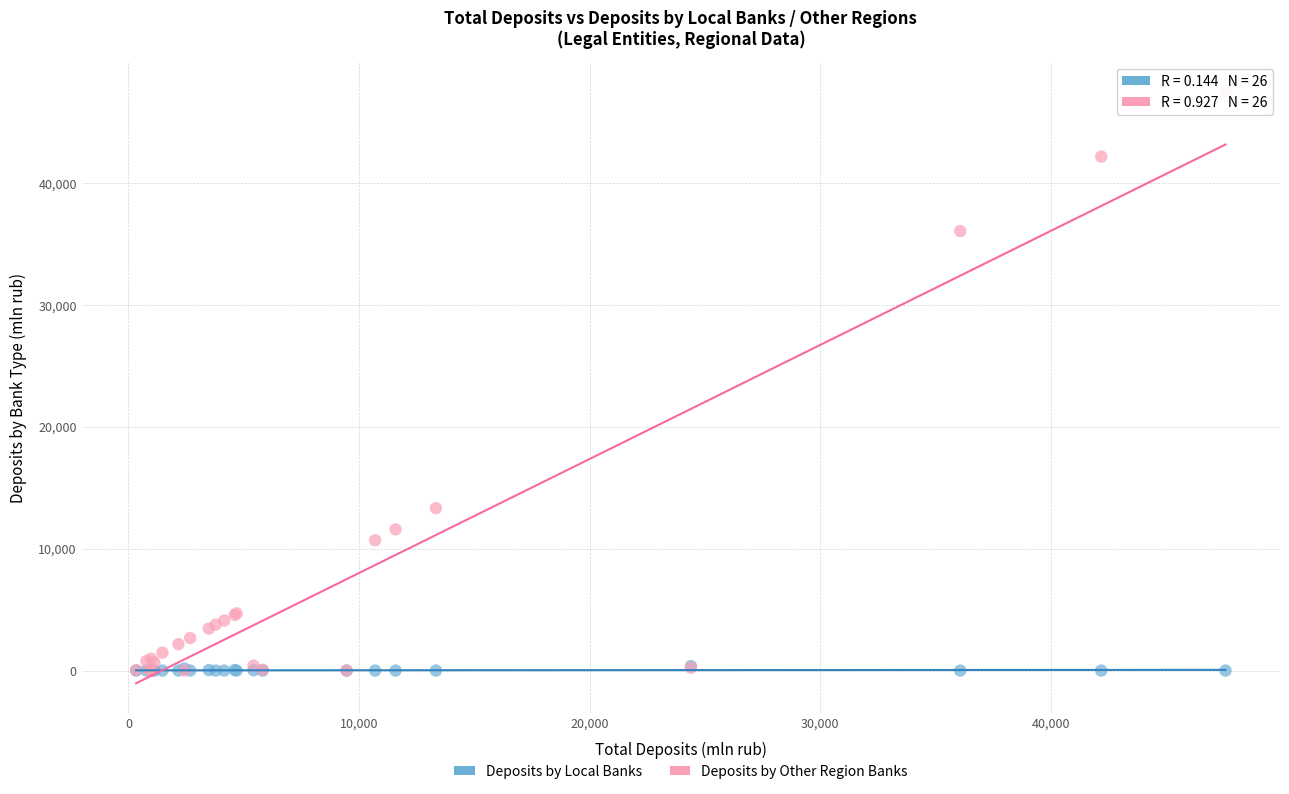

In the Deposits by Other Region Banks series, what Y value is closest to 23761?

13329